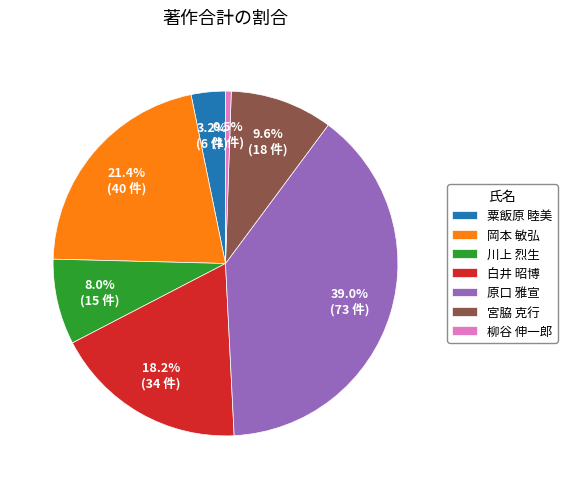

What is the largest slice in the pie chart?

原口 雅宣